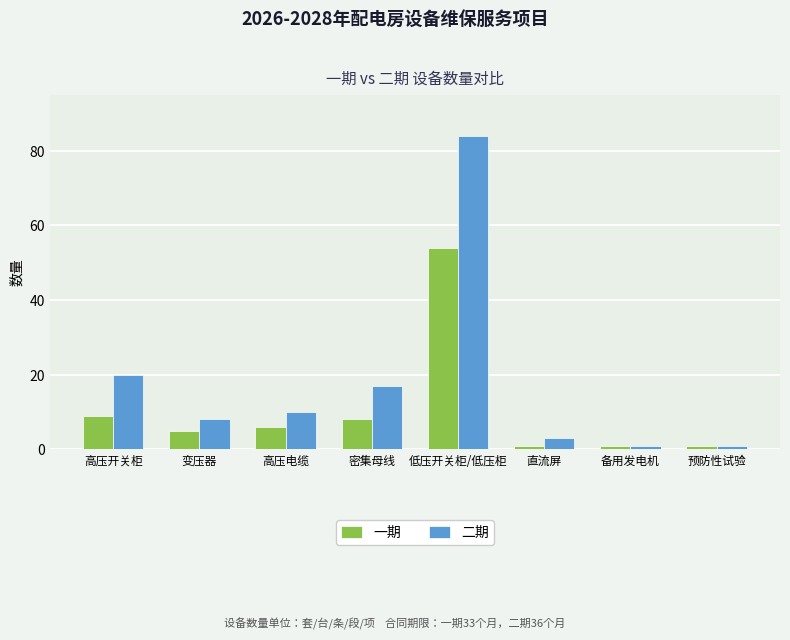

What is the sum of all 一期 values?

85